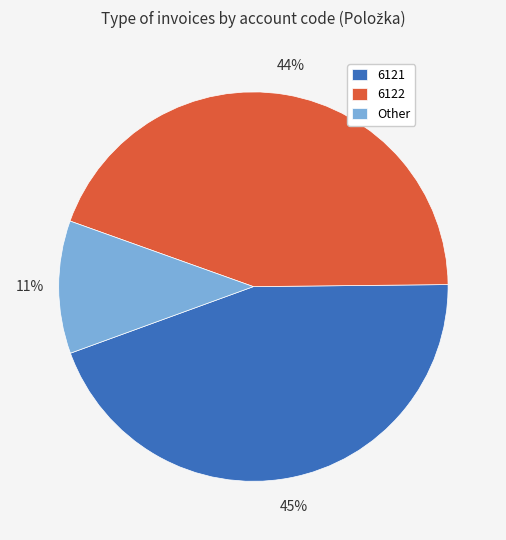

What is the ratio of the value at 6122 to the value at 6121?

1.0